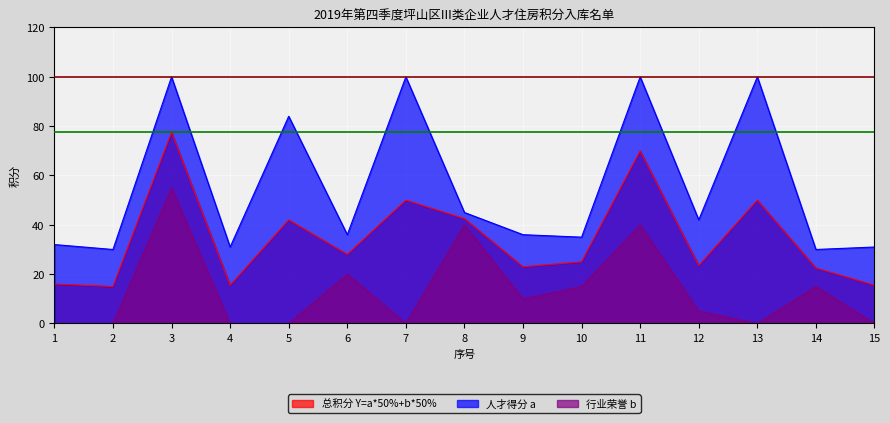

What is the difference between the second highest and minimum values in the 人才得分 a series?

70.0